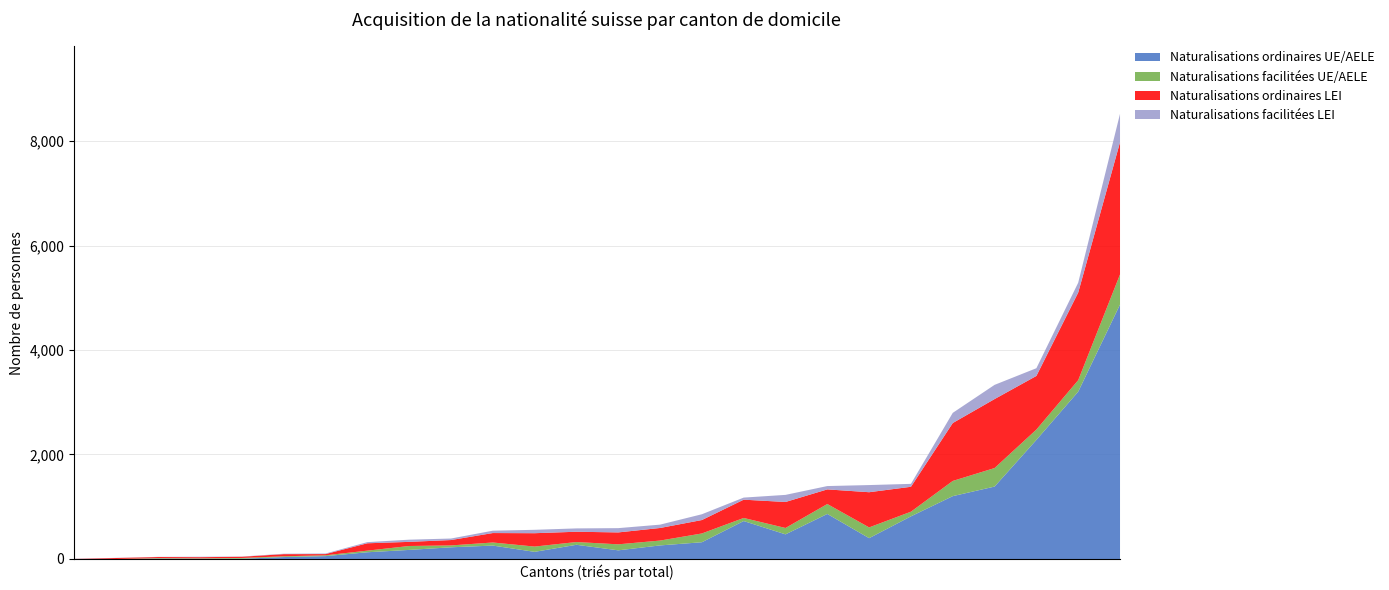

What is the label of the 16th point from the right?

Soleure